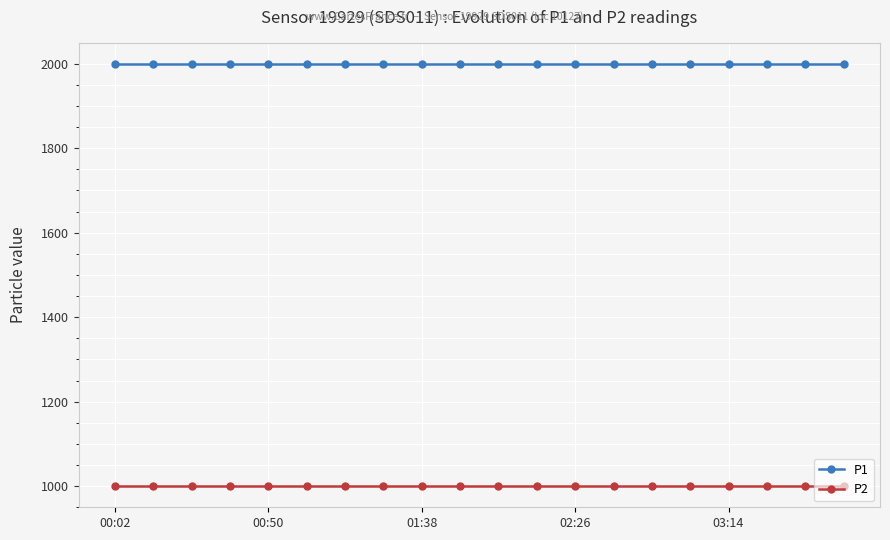

True or false: P2 and P1 cross at least once.

False